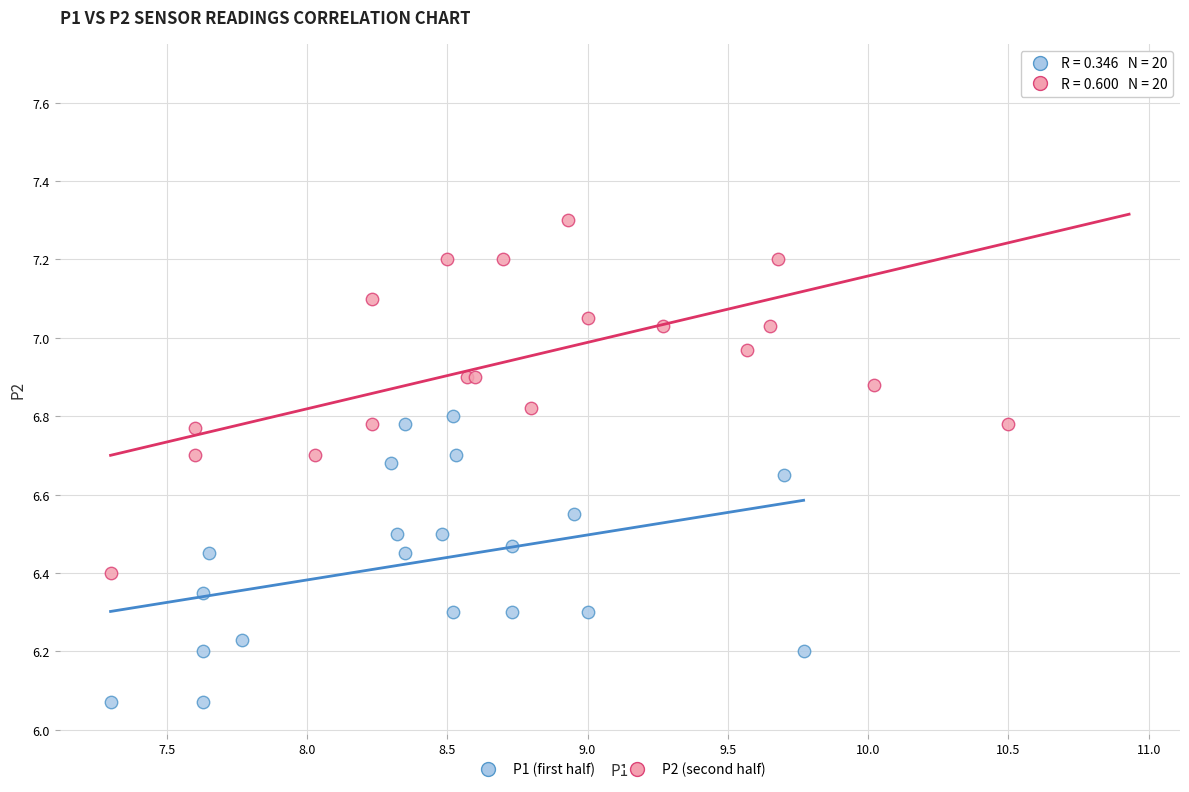

Which series contains the highest Y value?

P2 (second half)